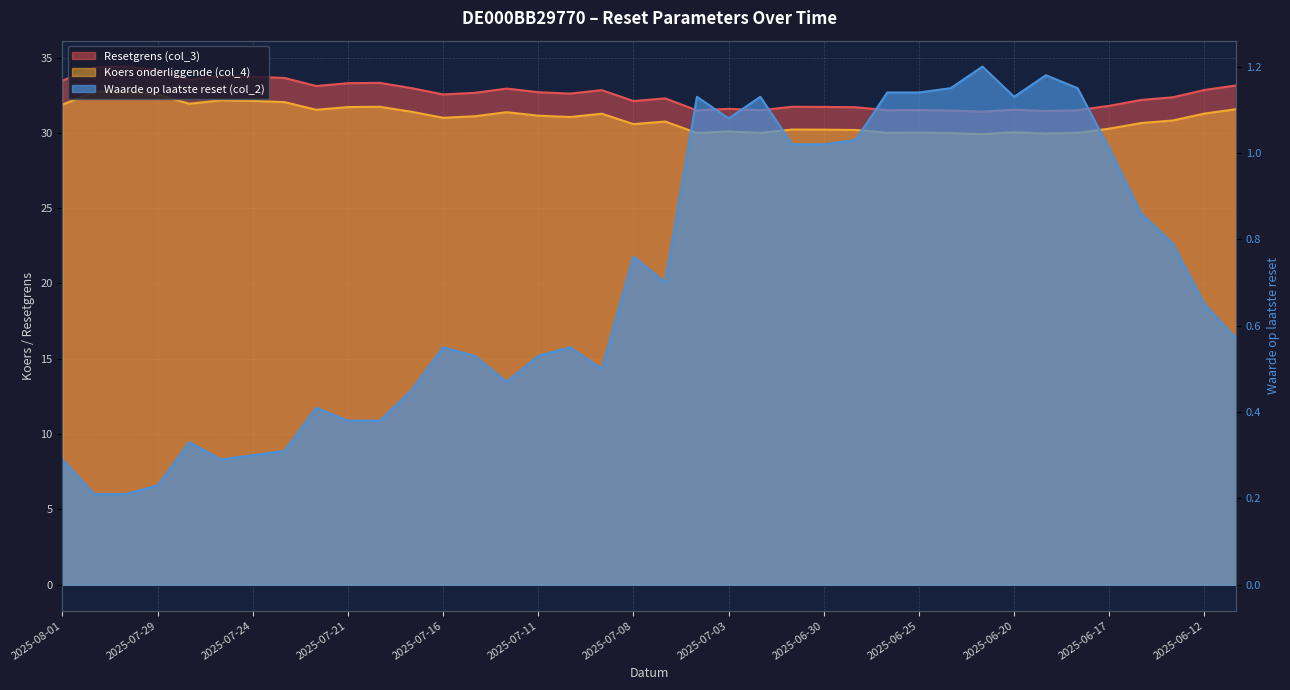

True or false: Waarde op laatste reset (col_2) and Resetgrens (col_3) cross at least once.

False